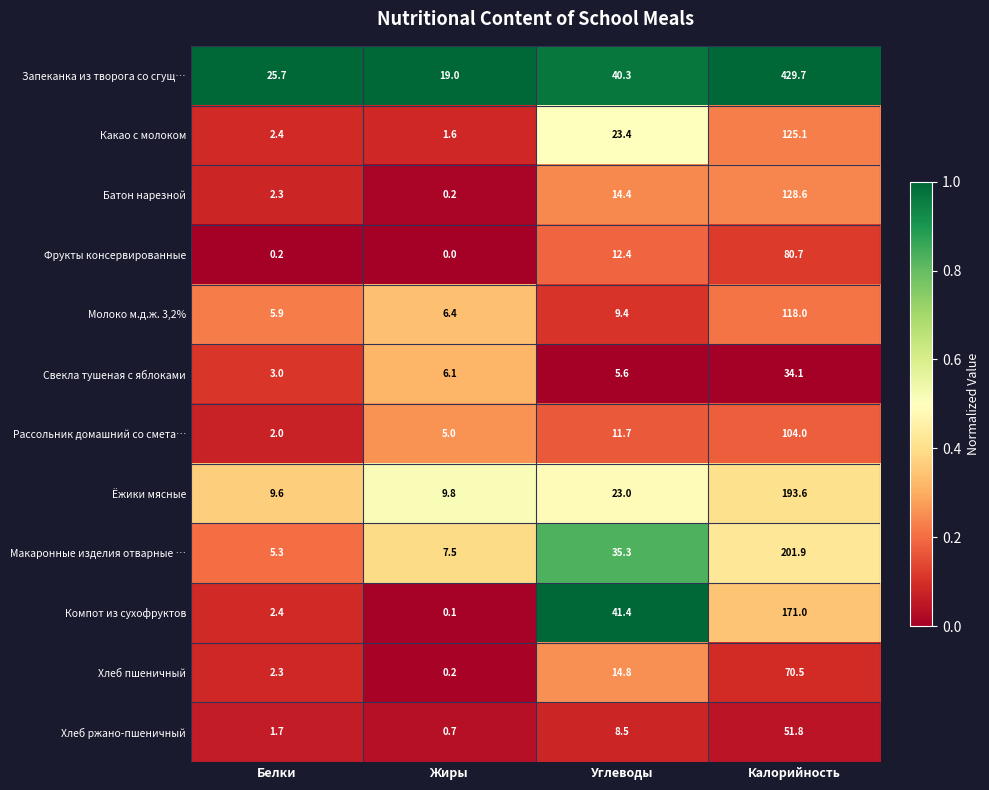

Which series has the largest range (max minus min)?

Запеканка из творога со сгущ…